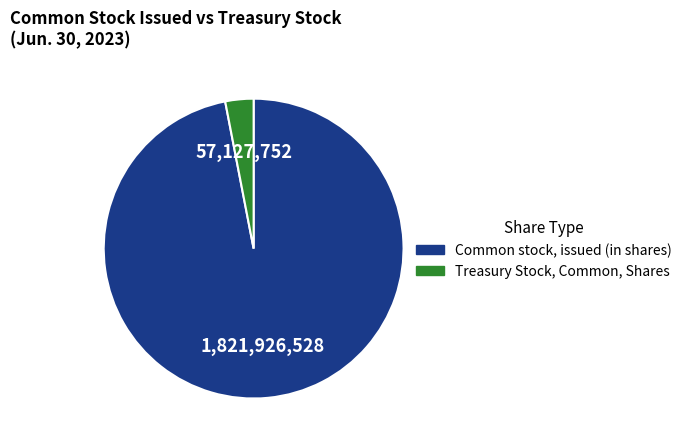

True or false: Treasury Stock, Common, Shares accounts for 3% of the total.

True